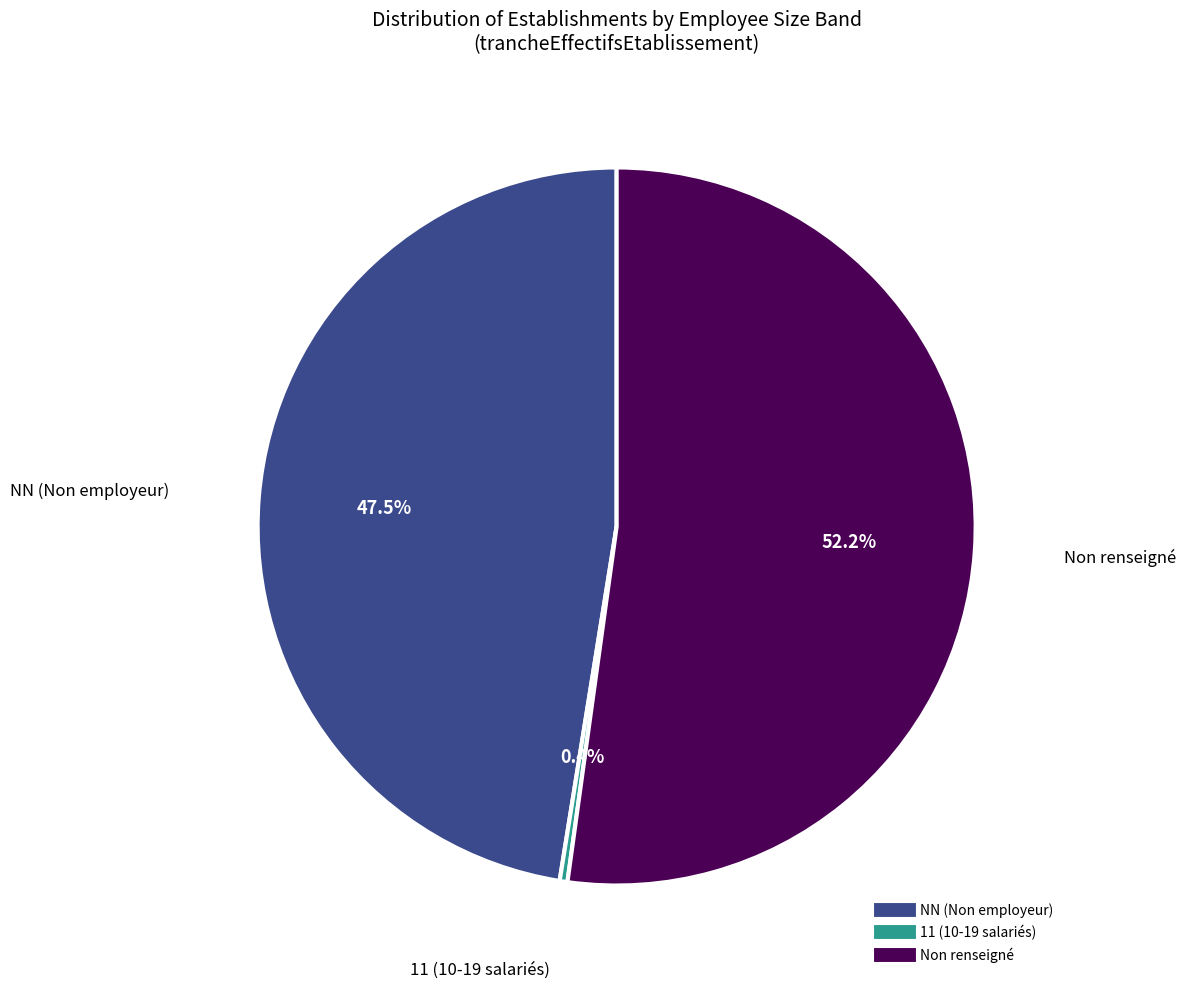

Is there any slice that represents more than half of the pie?

Yes